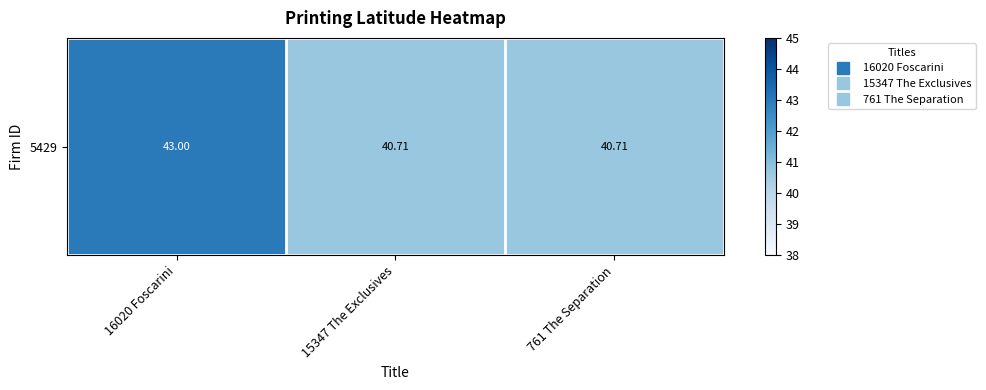

What is the difference between the maximum and minimum values?

2.3